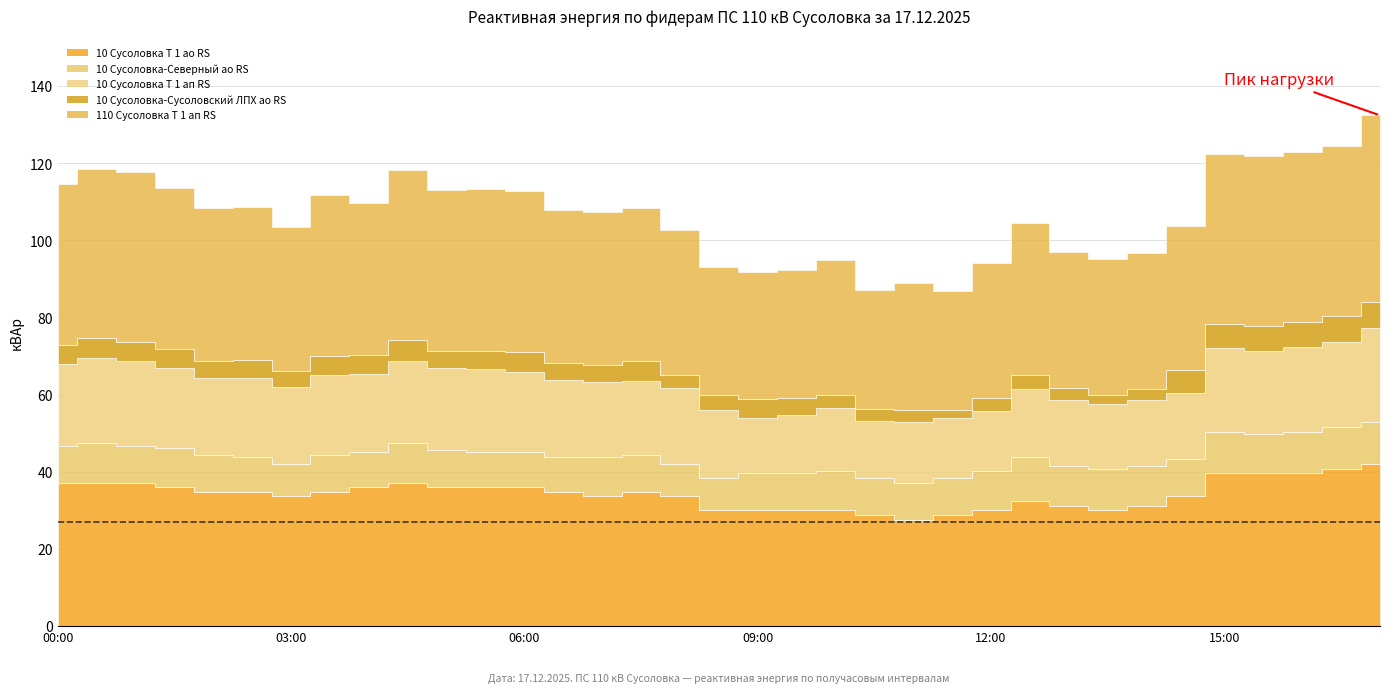

What is the label of the 5th point from the left?

02:00-02:30